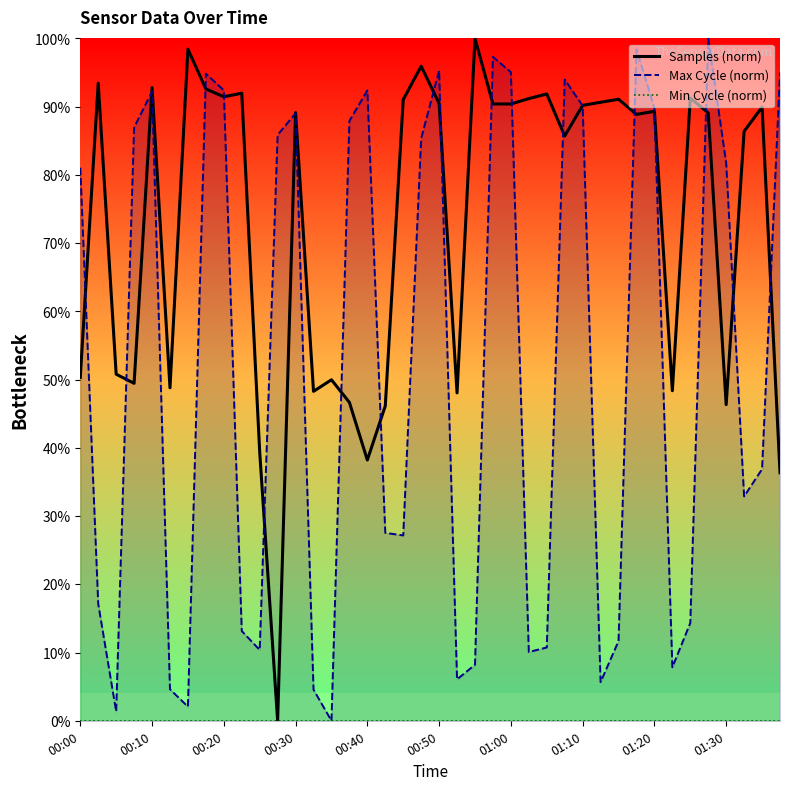

List the series in order of their peak value, lowest first.

Min Cycle (norm), Samples (norm), Max Cycle (norm)